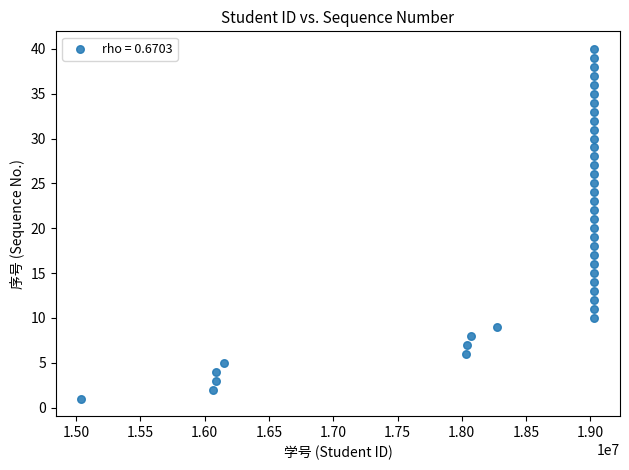

What is the range of X values (max minus min)?

3989917